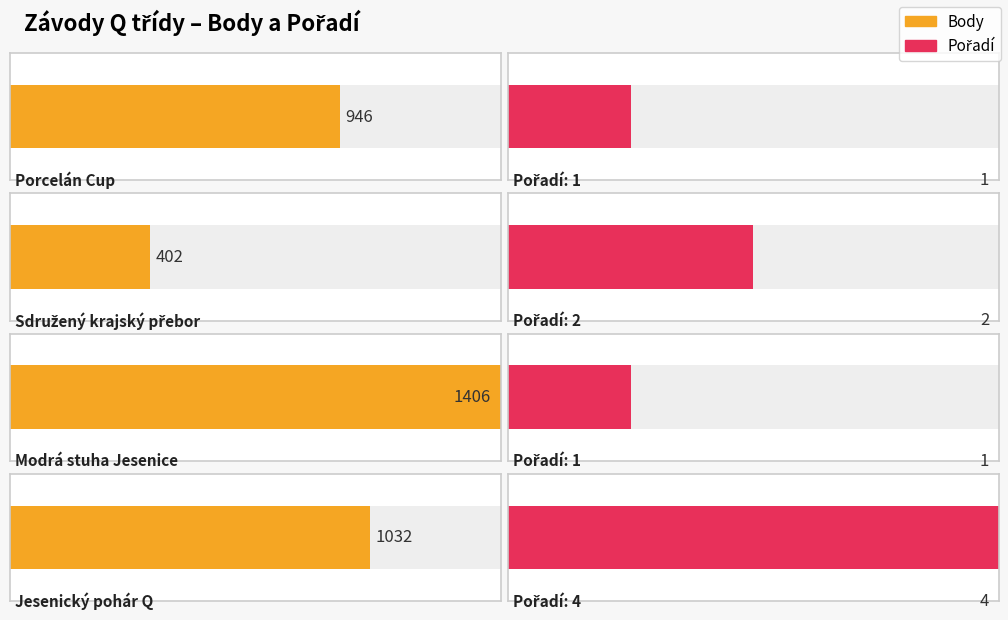

Reading left to right, extract all data points from this chart.

Body: 946	402	1406	1032
Pořadí: 1	2	1	4